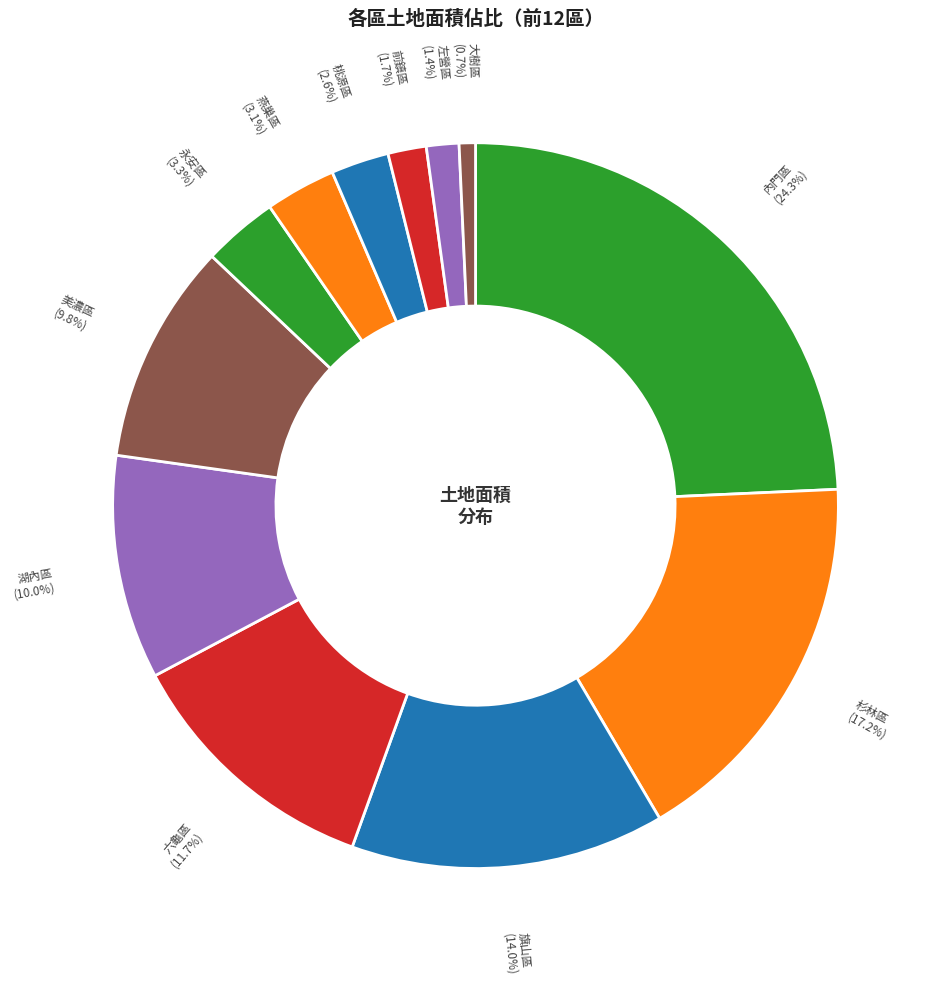

Is there any slice that represents more than half of the pie?

No